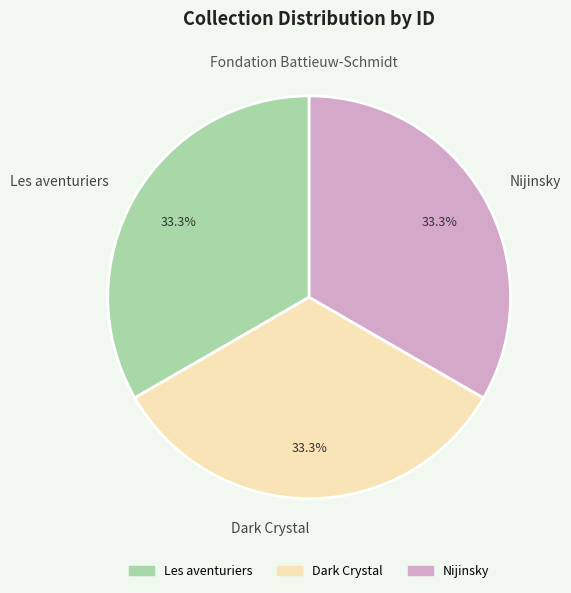

To the nearest percent, what percentage of the pie is Nijinsky?

33%